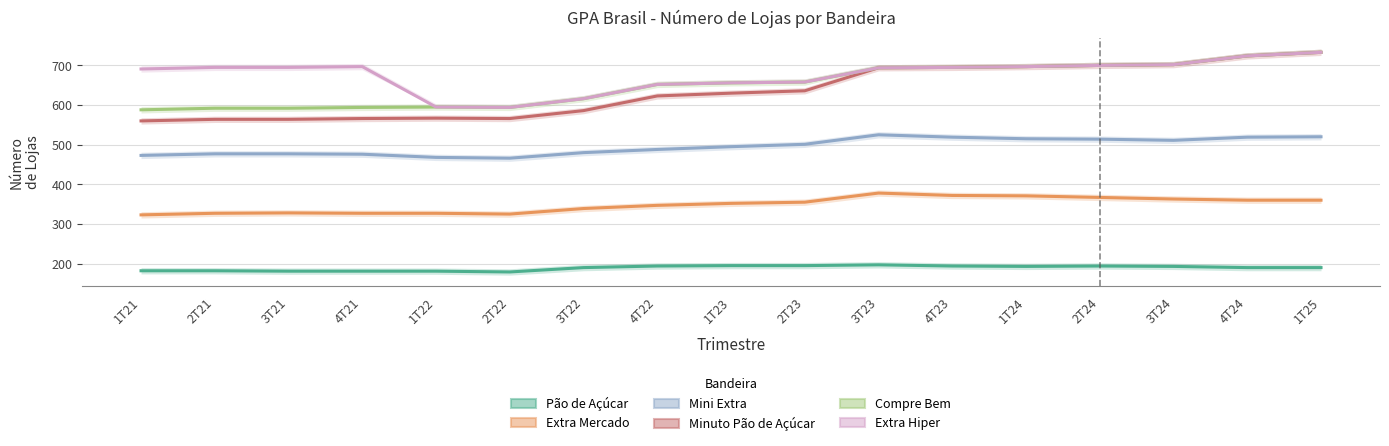

True or false: Extra Mercado and Extra Hiper intersect in this chart.

False